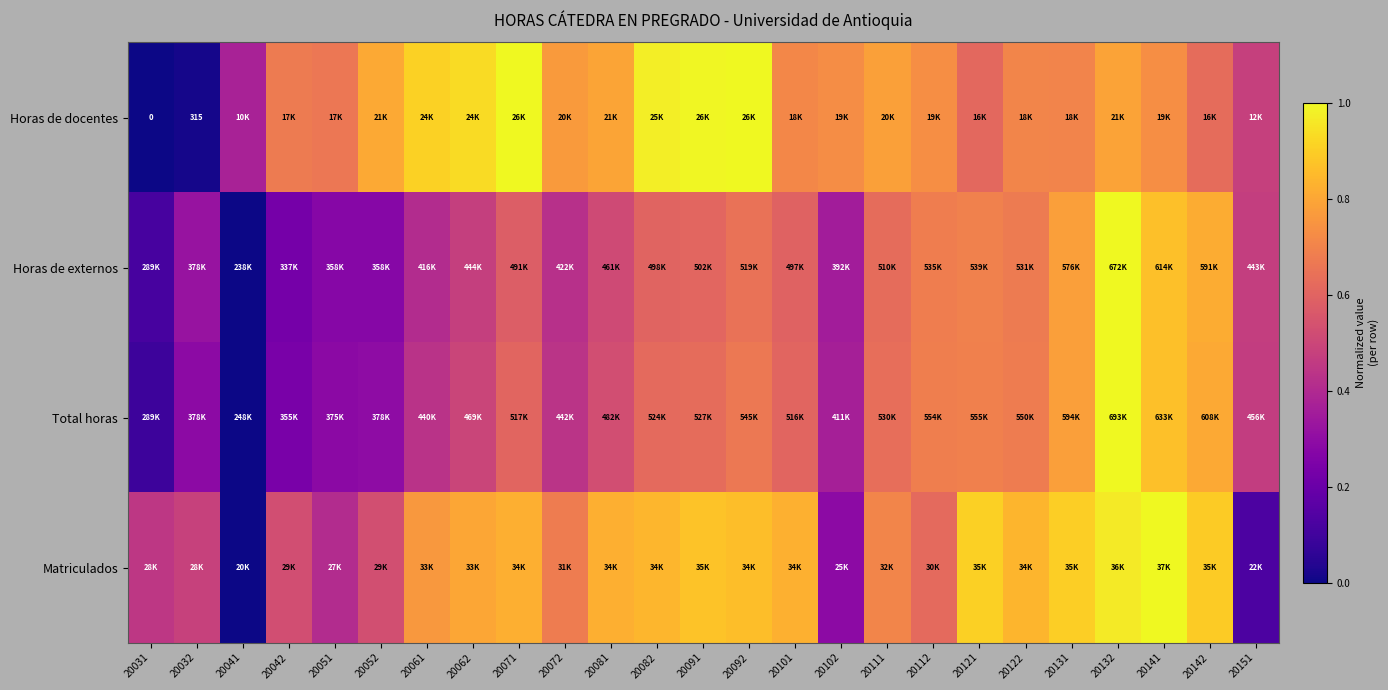

What is the total value across all series at 20071?

3.0